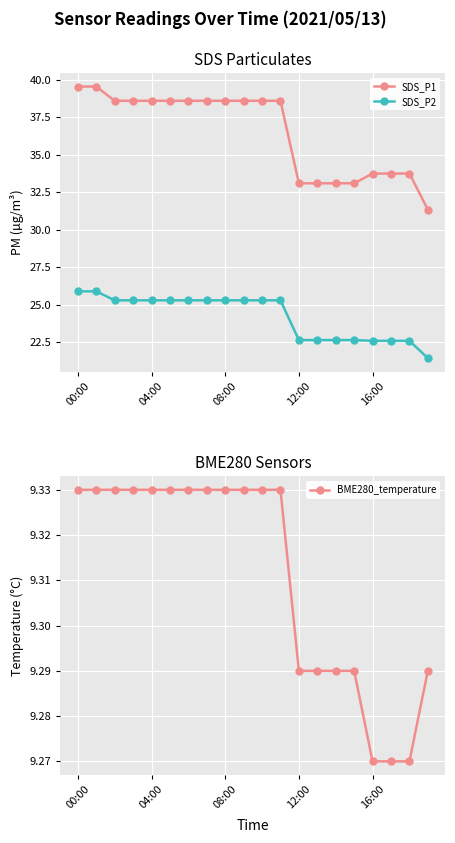

Rank the series by their maximum value, from lowest to highest.

BME280_temperature, SDS_P2, SDS_P1